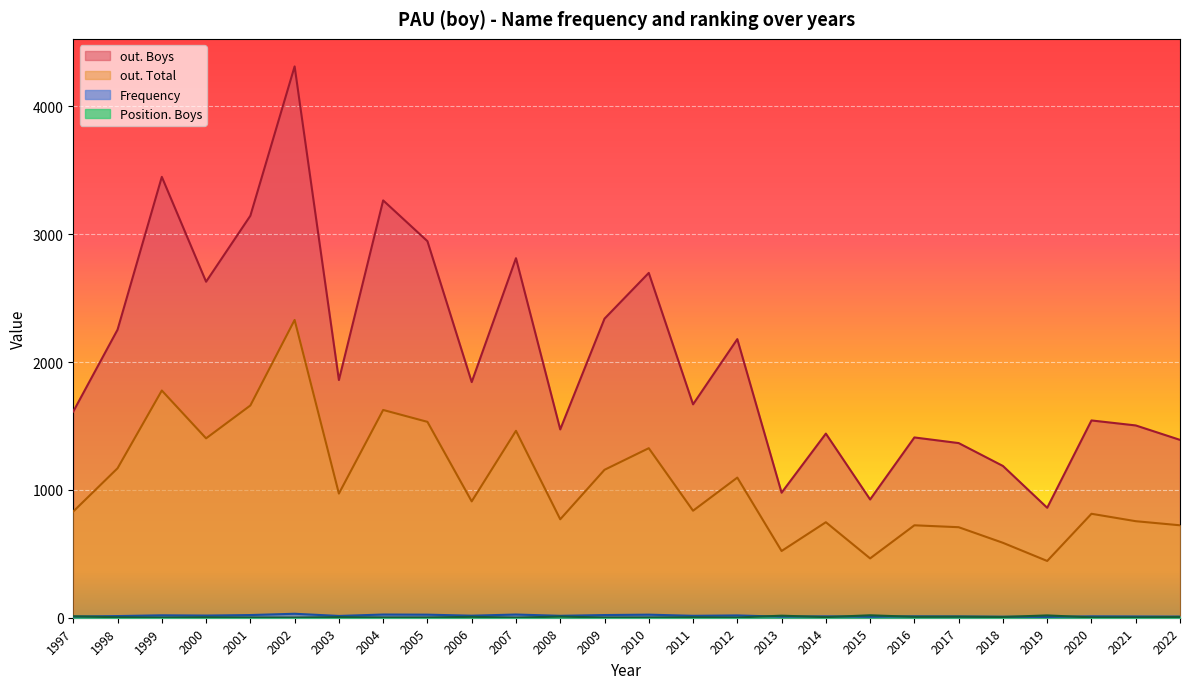

How many lines are shown in the chart?

4